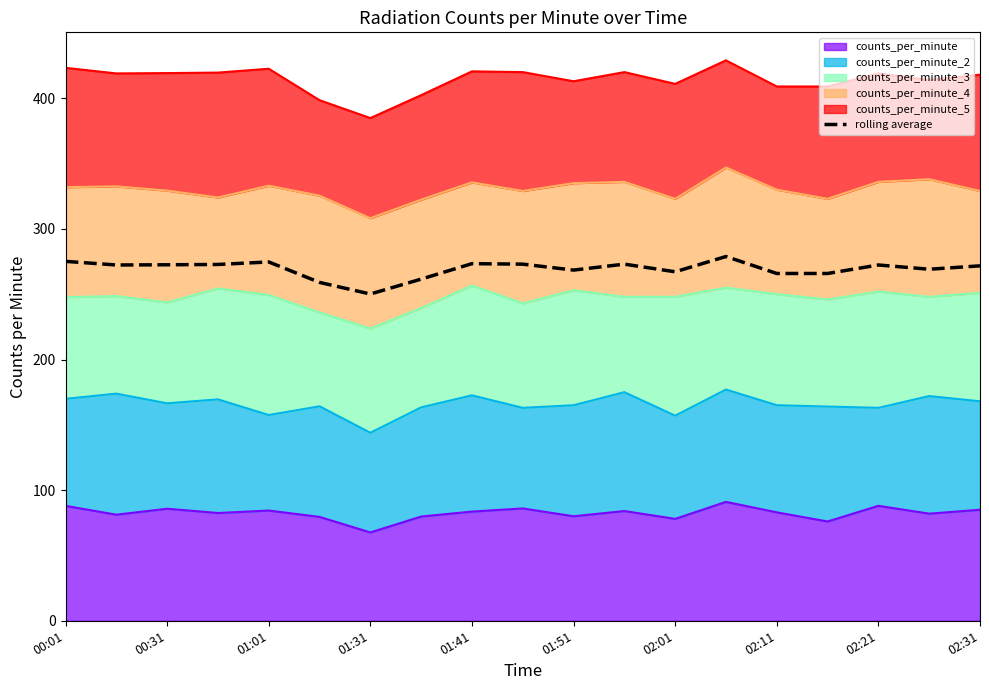

The chart shows a value of 271.7 at 02:31. True or false?

True